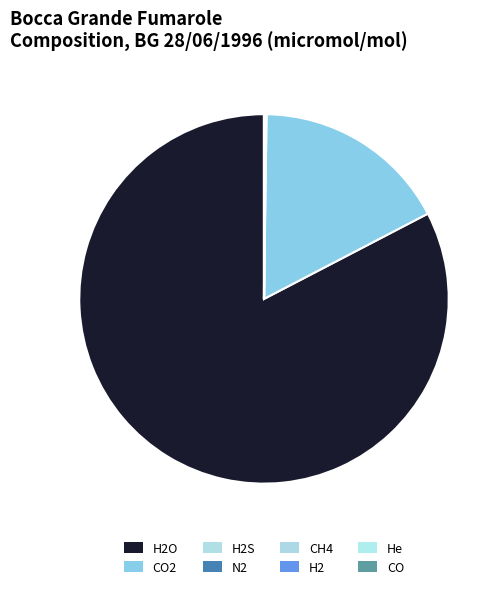

How many slices are in this pie chart?

8